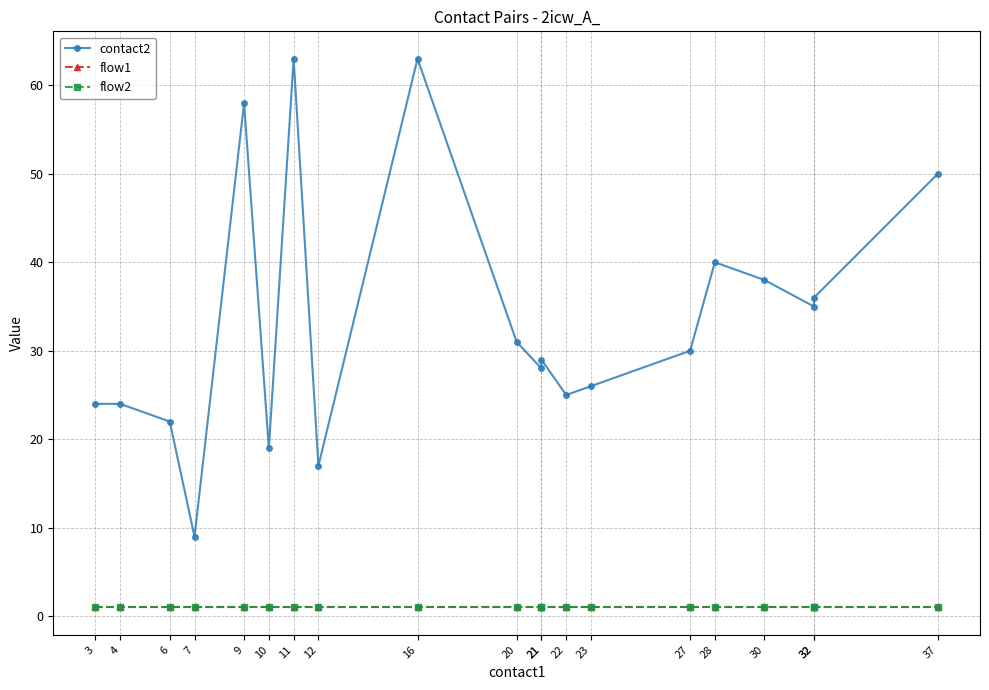

Reading left to right, transcribe all the data shown in this chart.

contact2: 24	24	22	9	58	19	63	17	63	31	28	29	25	26	30	40	38	35	36	50
flow1: 1	1	1	1	1	1	1	1	1	1	1	1	1	1	1	1	1	1	1	1
flow2: 1	1	1	1	1	1	1	1	1	1	1	1	1	1	1	1	1	1	1	1